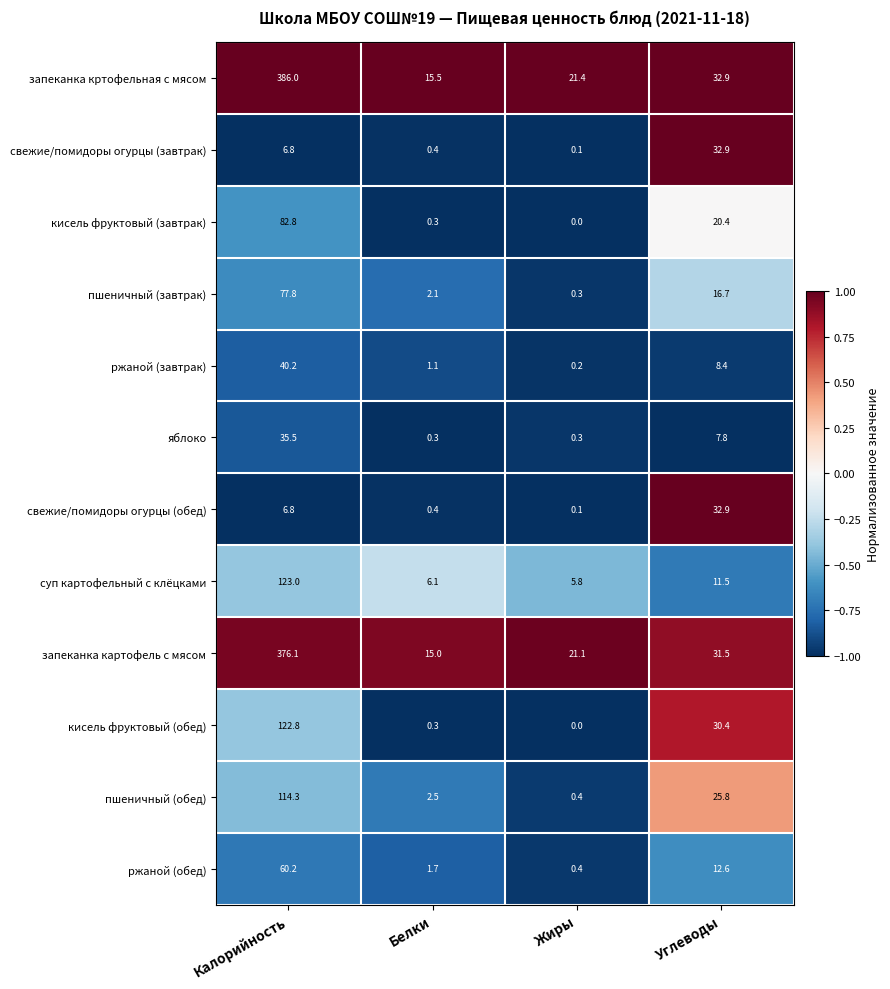

At which category does the chart reach its minimum across all series?

Жиры